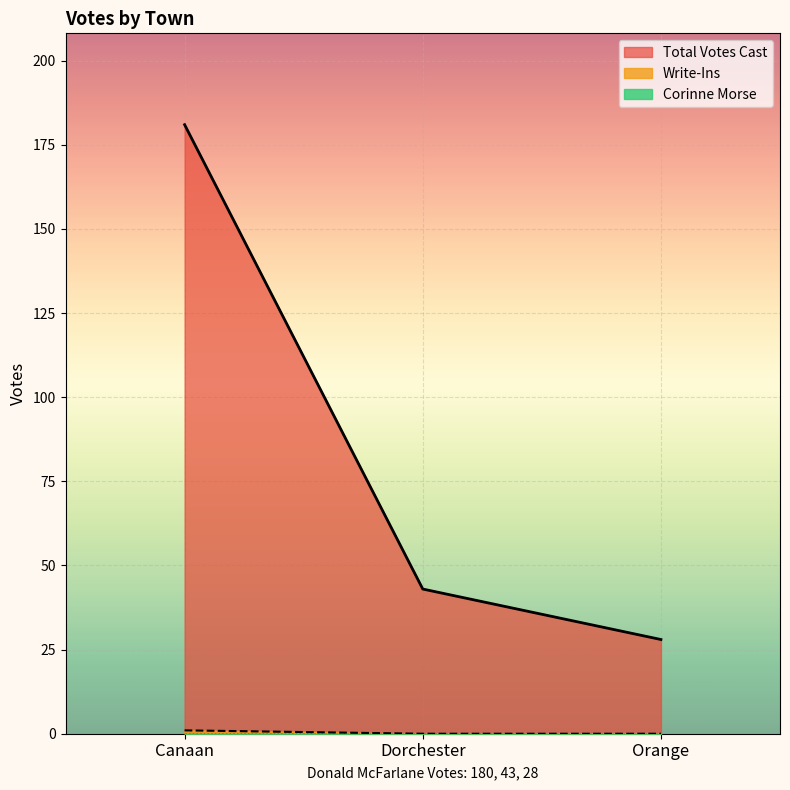

Is it true that Total Votes Cast equals 12 at Orange?

False